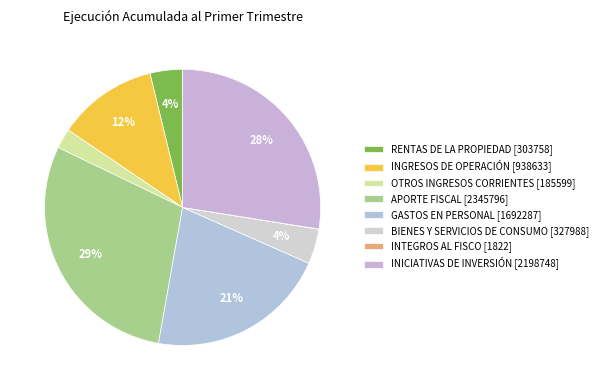

To the nearest percent, what is the combined percentage of INGRESOS DE OPERACIÓN and RENTAS DE LA PROPIEDAD?

16%